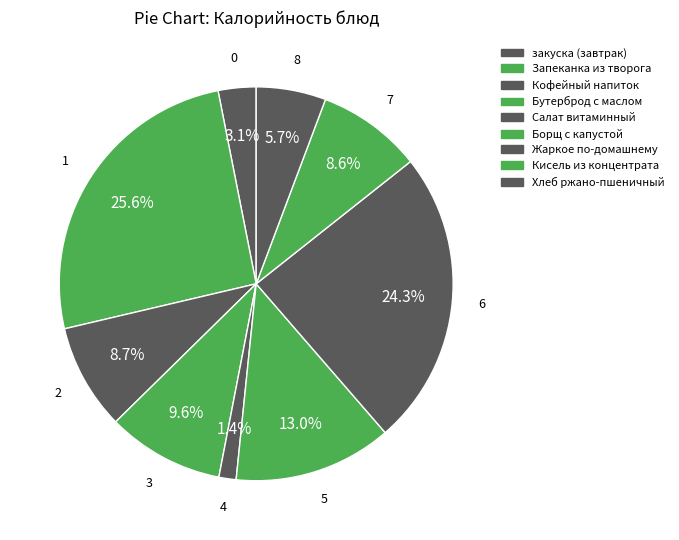

Which category has the biggest portion of the pie?

Запеканка из творога